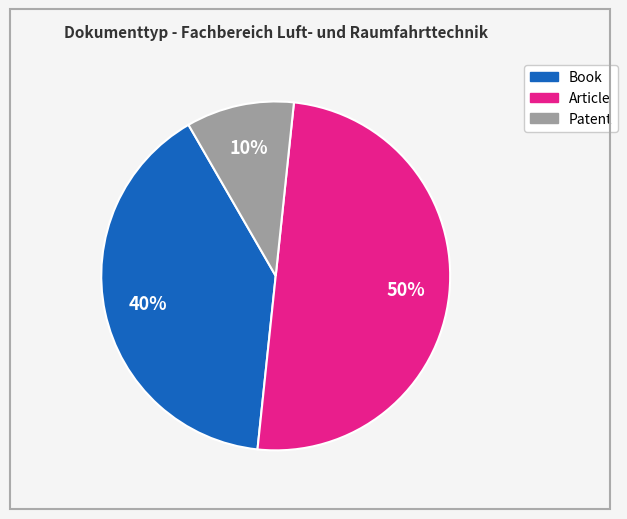

To the nearest percent, what is the difference between the largest and smallest slice percentages?

40%